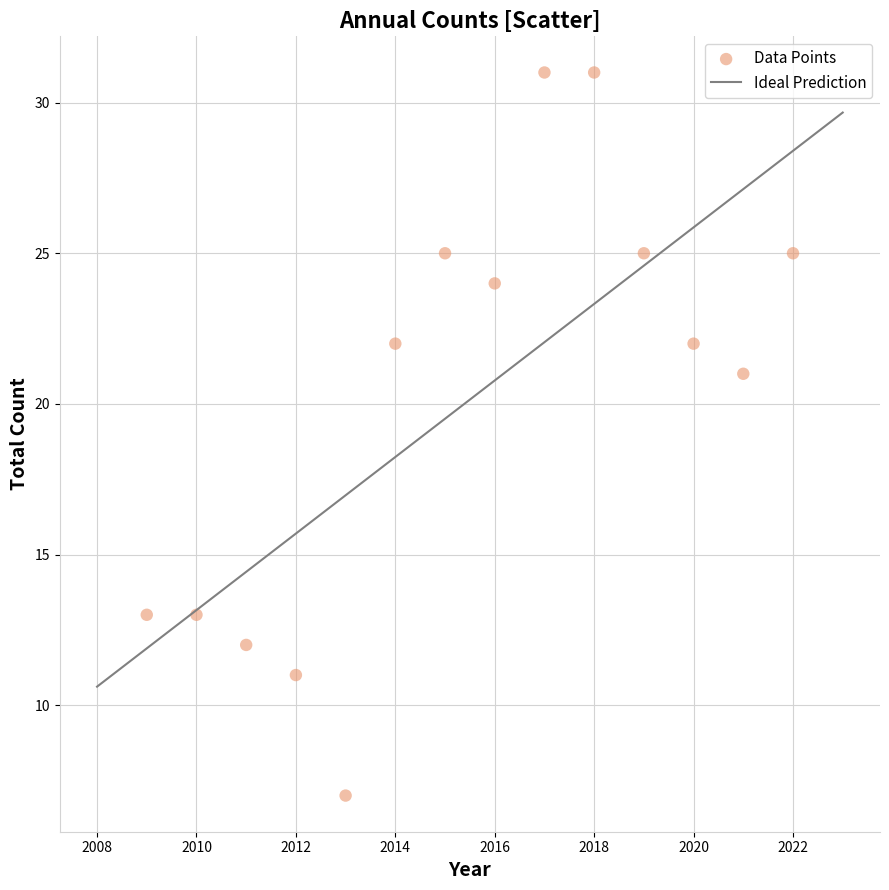

What Y value in the scatter plot is closest to 19?

21